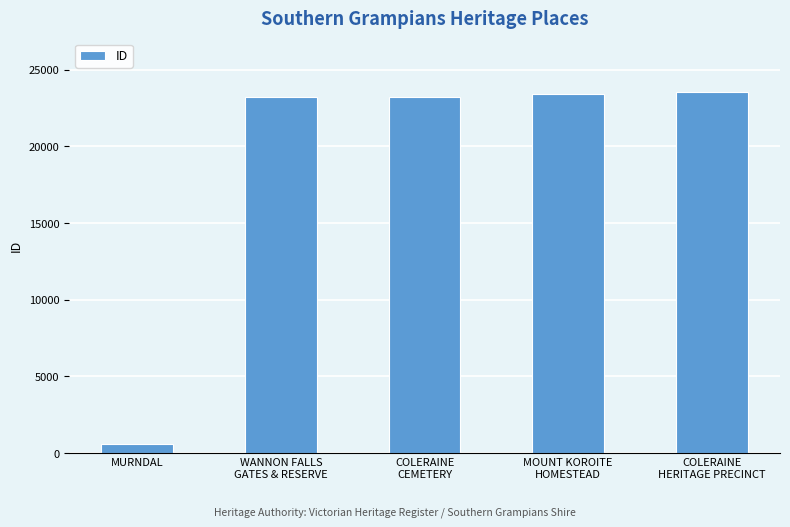

What is the label of the 1st bar from the left?

MURNDAL